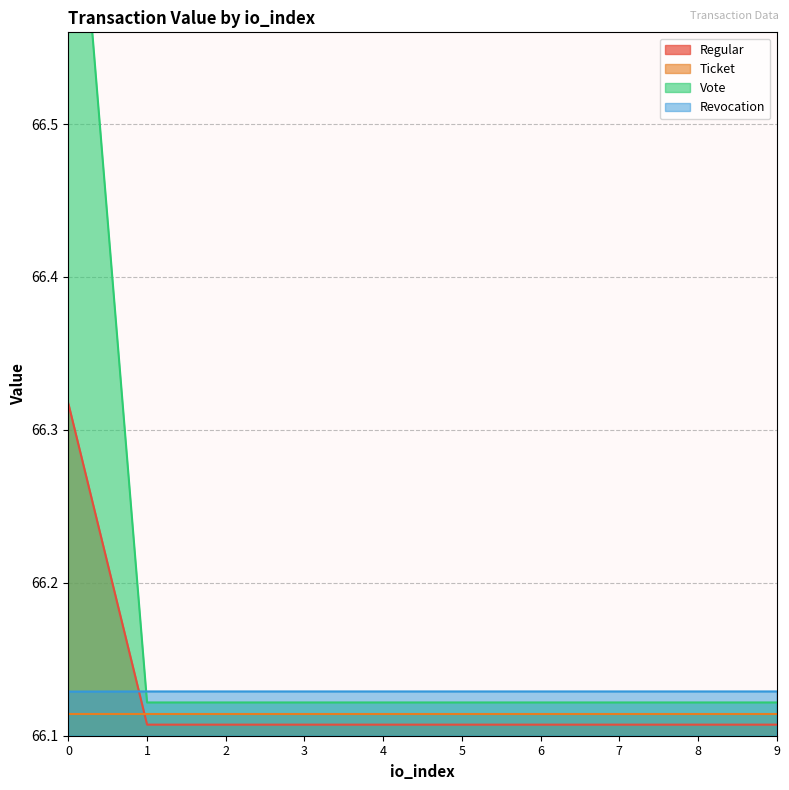

Between 1 and 6, which series saw the biggest shift?

Regular